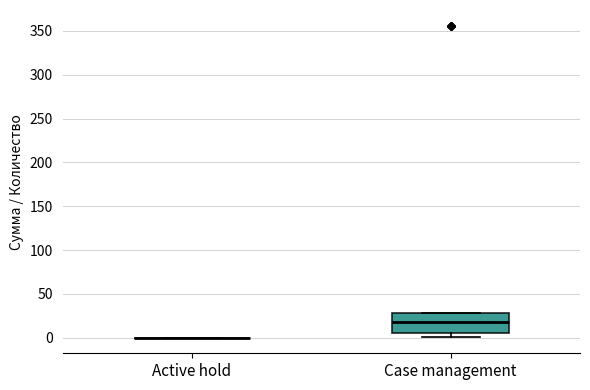

Reading left to right, transcribe this box plot: for each box, give where its median line is, the range the box spans, and where its two whiskers end, as read against the y-axis. The values are not printed on the chart, so give them approximately, as read against the axis.

Active hold: box collapsed to a line at 0, whiskers 0 to 0
Case management: median 20, box 5 to 30, whiskers 0 to 30